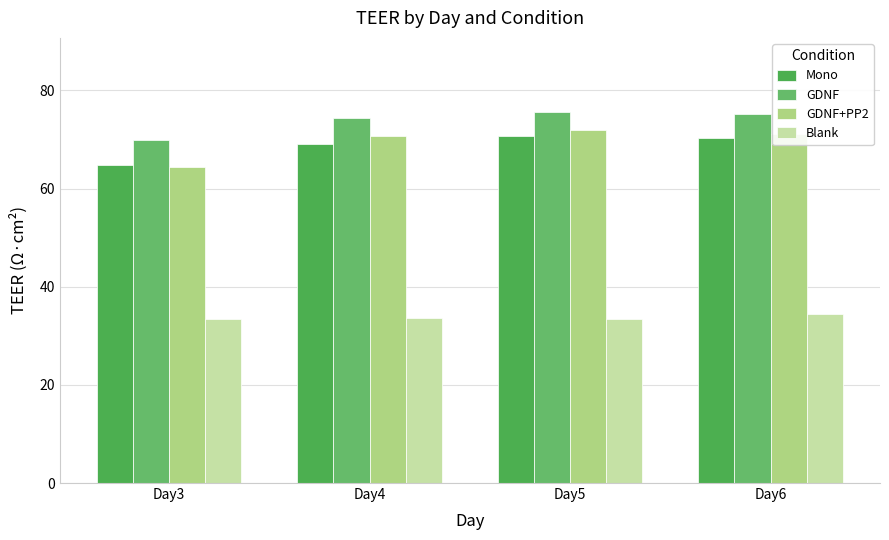

The GDNF series shows 75.6 at Day5. True or false?

True